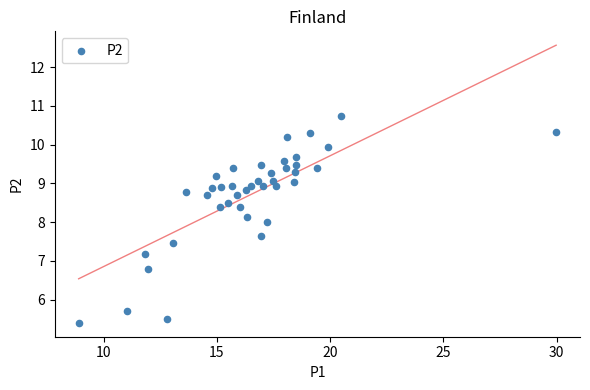

What is the range of X values (max minus min)?

21.1